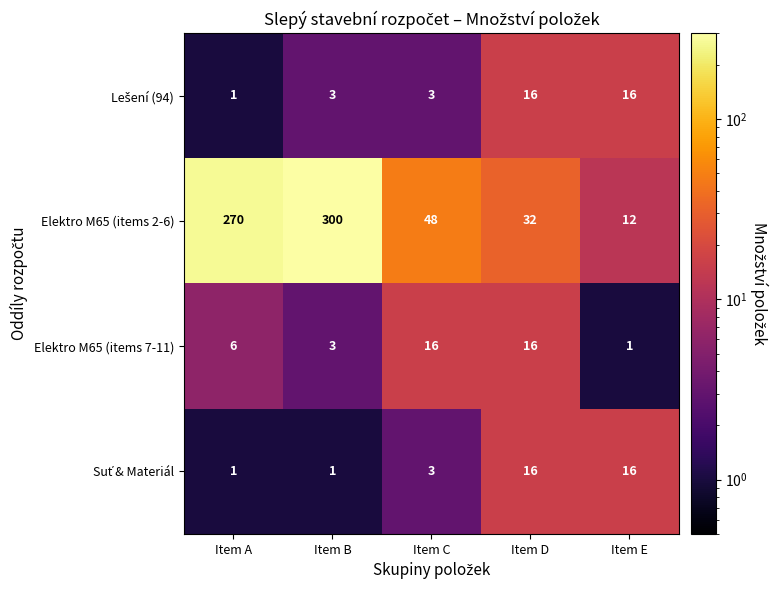

The value of Elektro M65 (items 7-11) at Item B is 5. True or false?

False